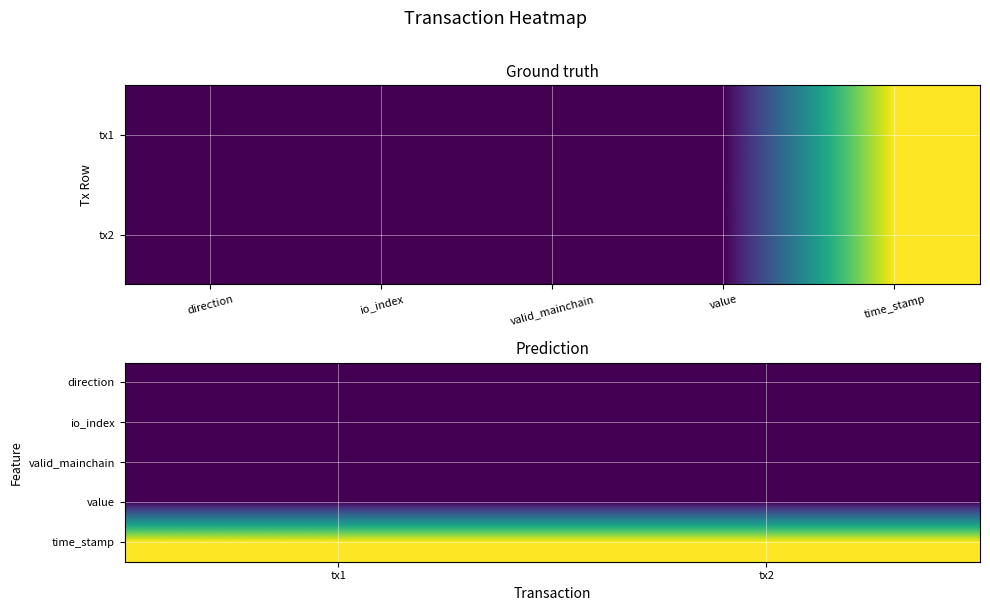

What is the total value across all series at tx2?

1659801881.6